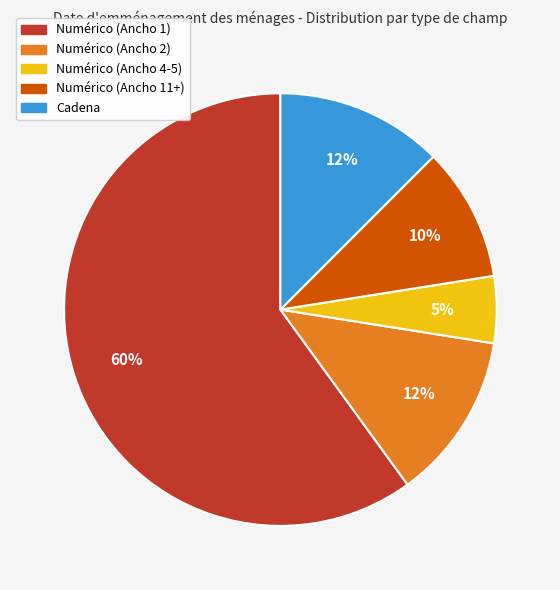

How many segments does this pie chart have?

5